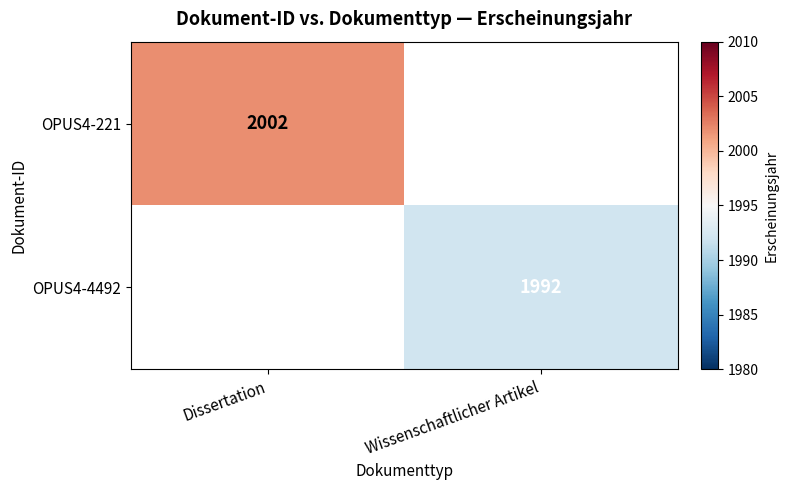

Is it true that OPUS4-4492 equals 2673 at Wissenschaftlicher Artikel?

False